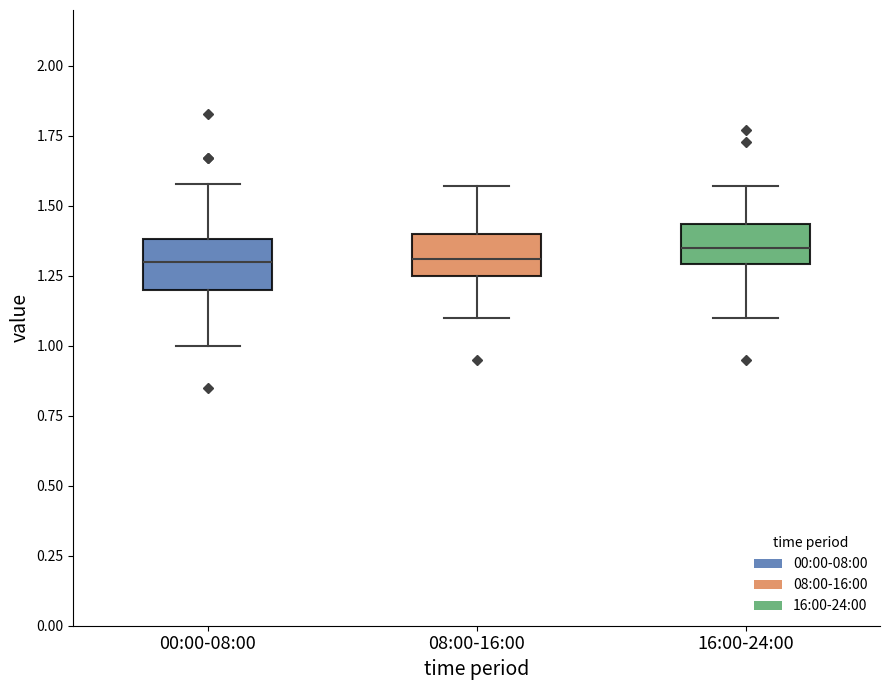

Reading left to right, transcribe this box plot: for each box, give where its median line is, the range the box spans, and where its two whiskers end, as read against the y-axis. The values are not printed on the chart, so give them approximately, as read against the axis.

00:00-08:00: median 1.30, box 1.20 to 1.40, whiskers 1.00 to 1.60
08:00-16:00: median 1.30, box 1.25 to 1.40, whiskers 1.10 to 1.55
16:00-24:00: median 1.35, box 1.30 to 1.45, whiskers 1.10 to 1.55